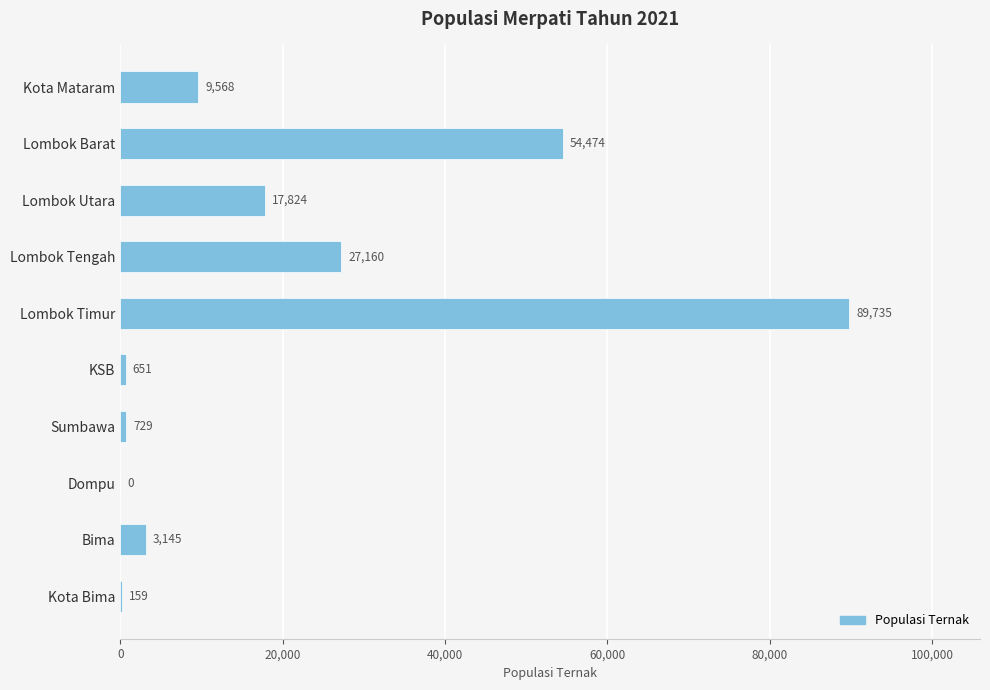

What is the sum of all values?

203445